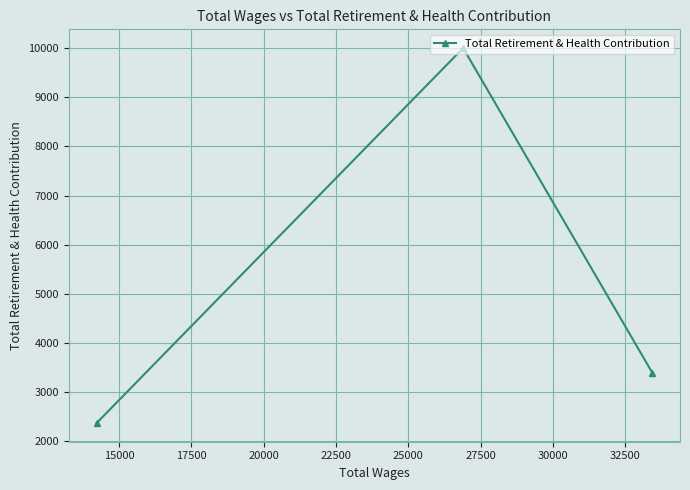

Reading left to right, list all the values displayed in this chart.

2370	10002	3395